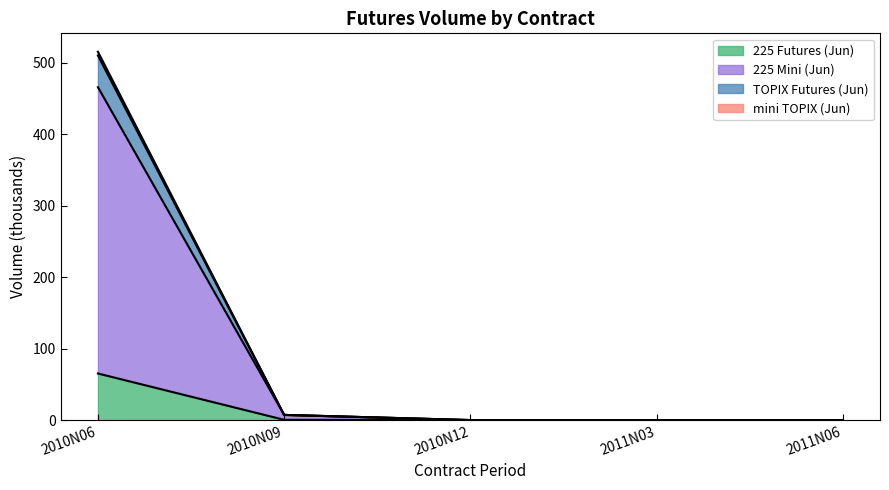

What is the highest value of the 225 Futures (Jun) series?

65.2